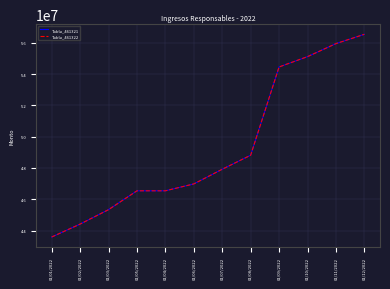

True or false: Tabla_461321 has a value of 55109351 at 01/10/2022.

True